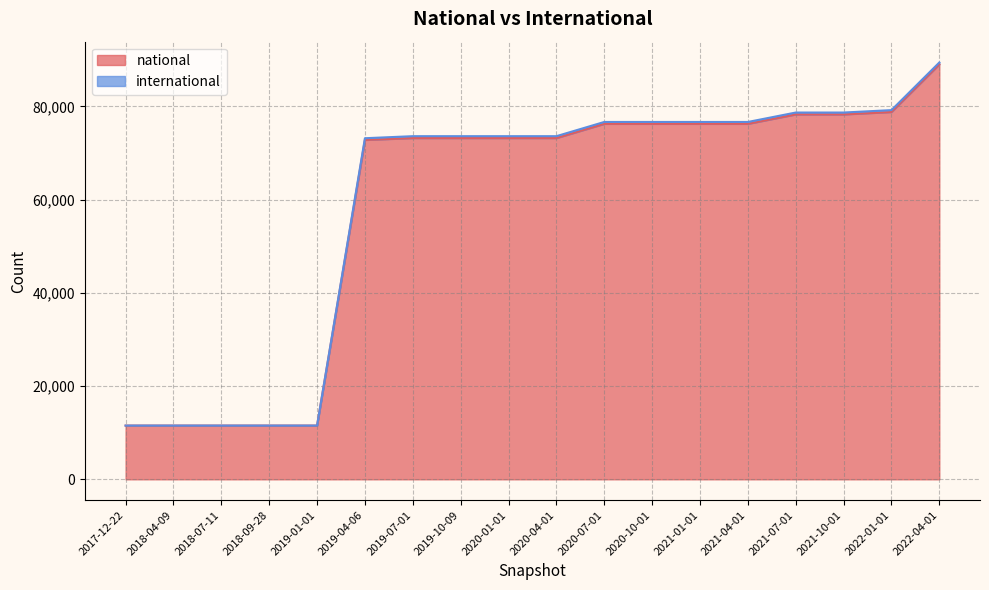

Reading left to right, transcribe all the data shown in this chart.

national: 11527	11527	11527	11527	11527	72787	73193	73193	73193	73193	76241	76241	76241	76241	78262	78262	78782	88993
international: 11527	11527	11527	11527	11527	73156	73596	73596	73596	73596	76644	76644	76644	76644	78665	78665	79185	89396